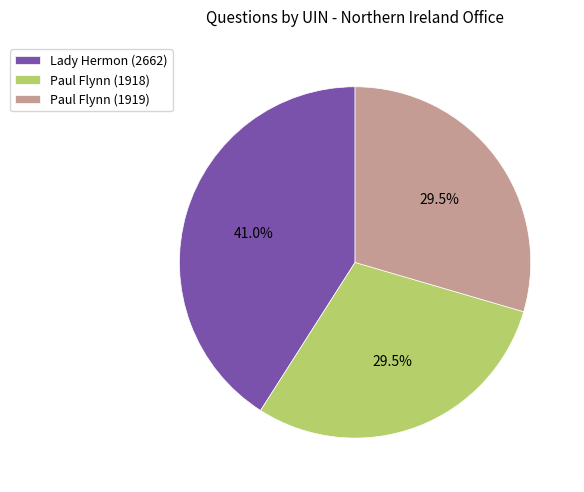

Does Paul Flynn (1919) represent more than half of the total?

No